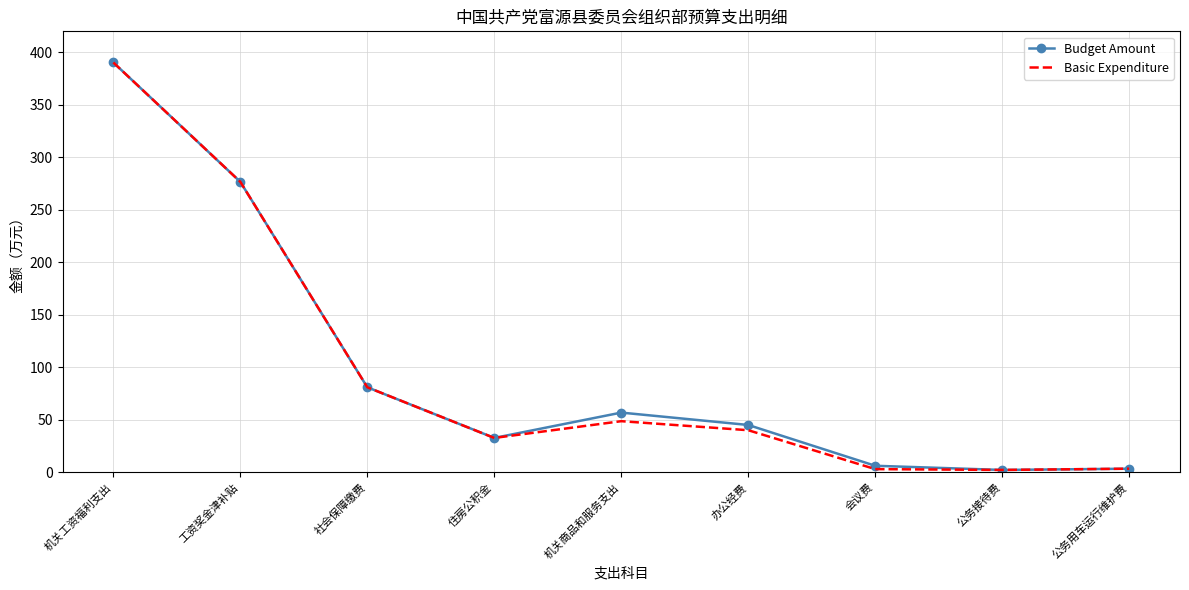

At how many categories does at least one series exceed 235?

2